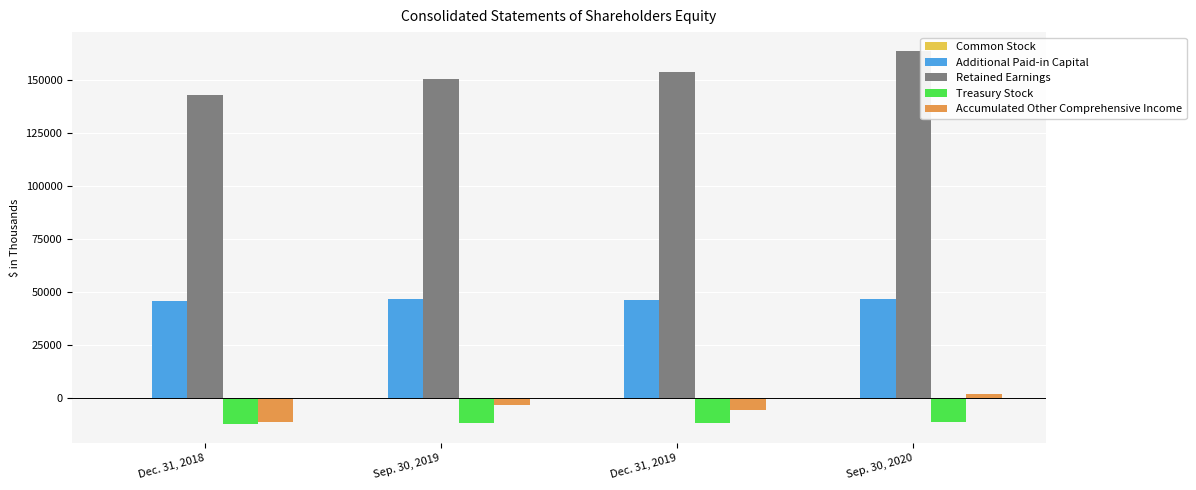

Are the bars grouped side by side (vs. stacked)?

Yes